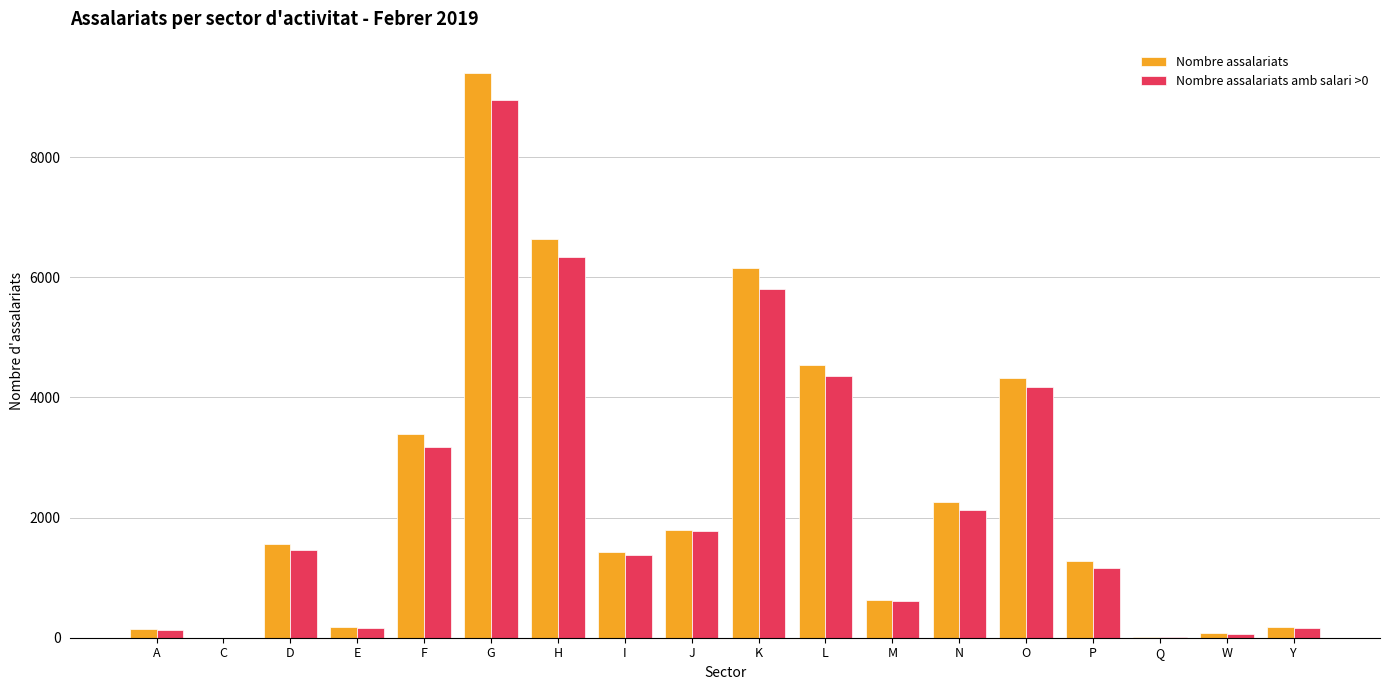

Are the bars horizontal?

No